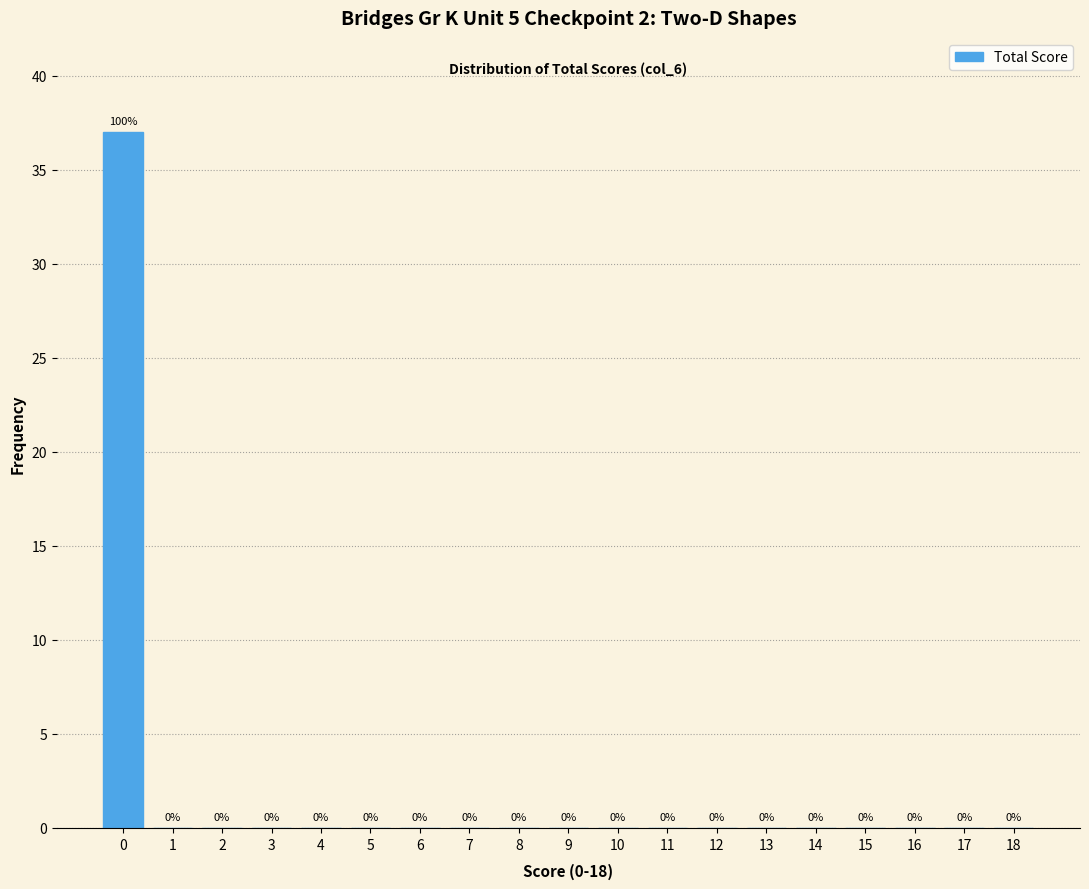

Reading left to right, list all the values displayed in this chart.

0=37	1=0	2=0	3=0	4=0	5=0	6=0	7=0	8=0	9=0	10=0	11=0	12=0	13=0	14=0	15=0	16=0	17=0	18=0